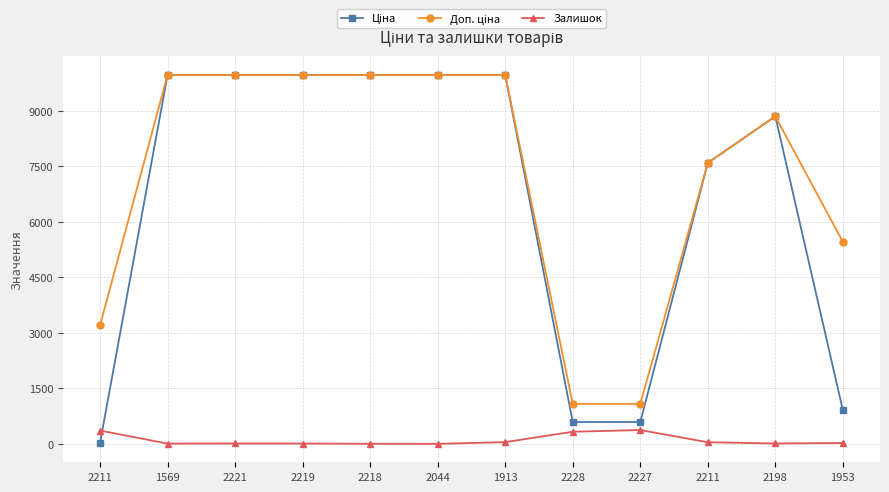

Count the number of categories in the chart.

12